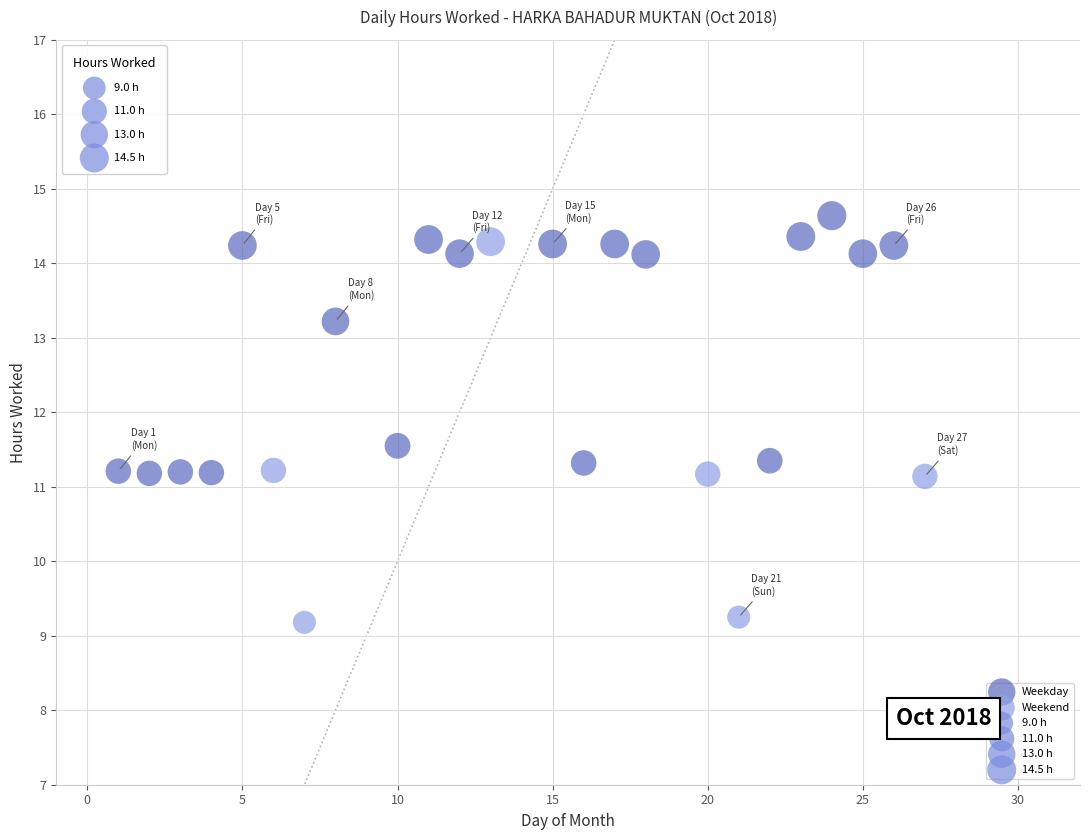

Which series contains the lowest Y value?

Weekend